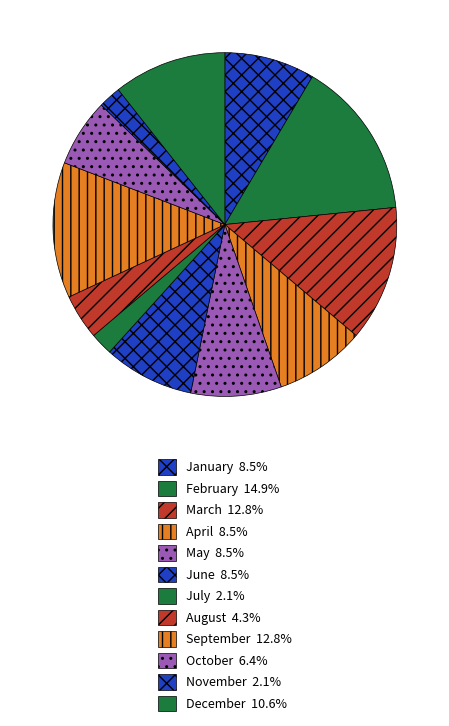

What is the total percentage of August and April?

12.8%